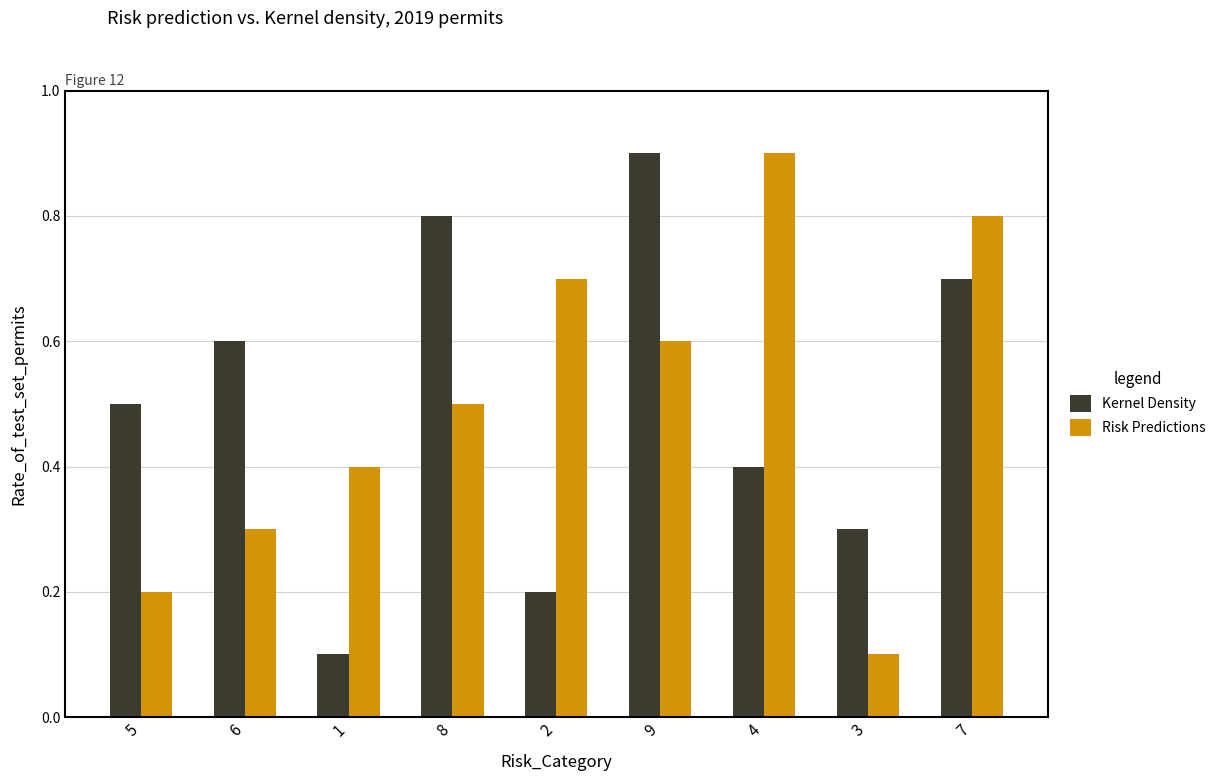

Rank the series at 5 from lowest to highest value.

Risk Predictions, Kernel Density